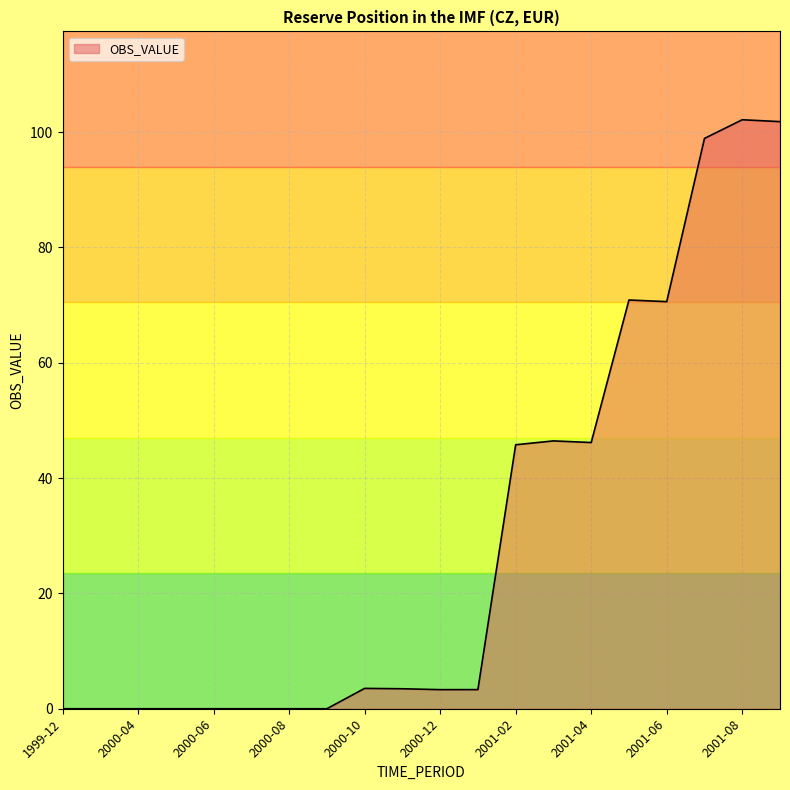

What is the greatest value displayed?

102.2